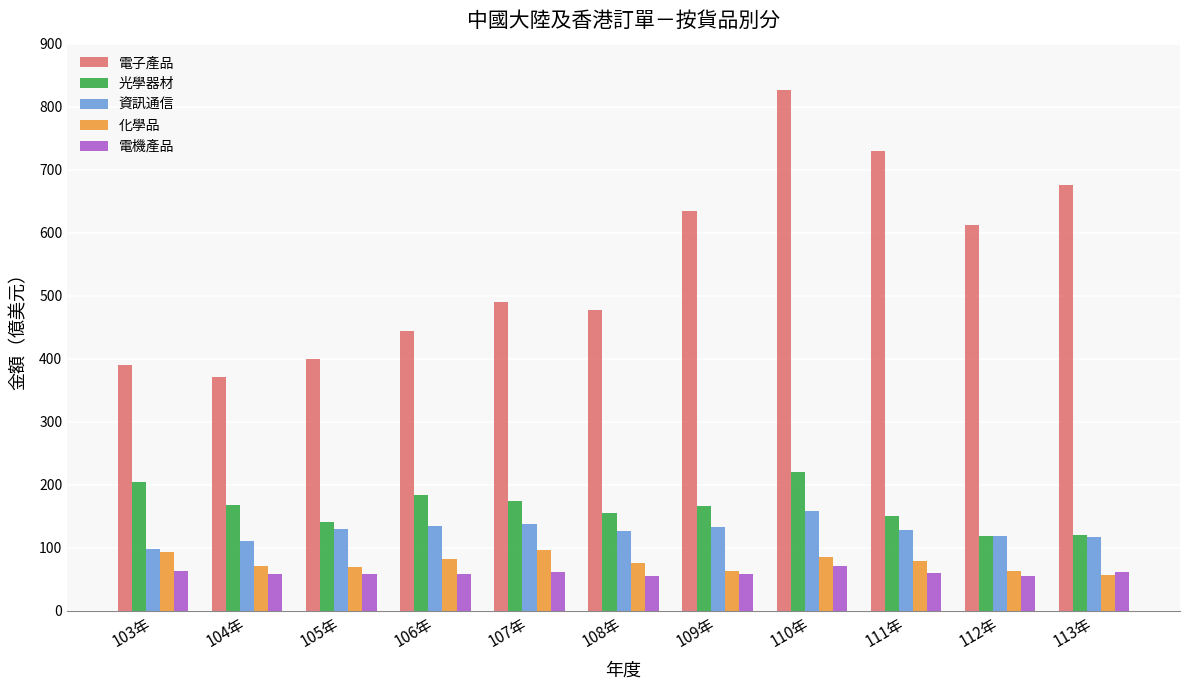

How many values in the 資訊通信 series are below 128?

5